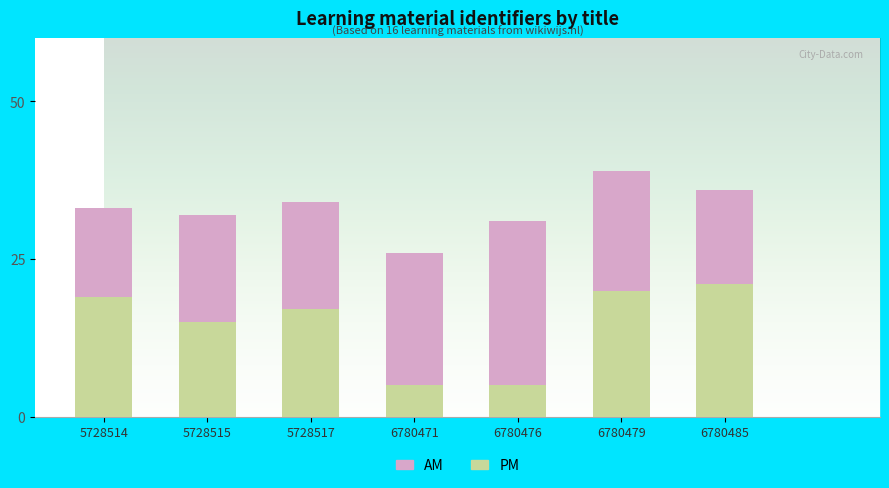

The value of PM at 5728517 is 17. True or false?

True